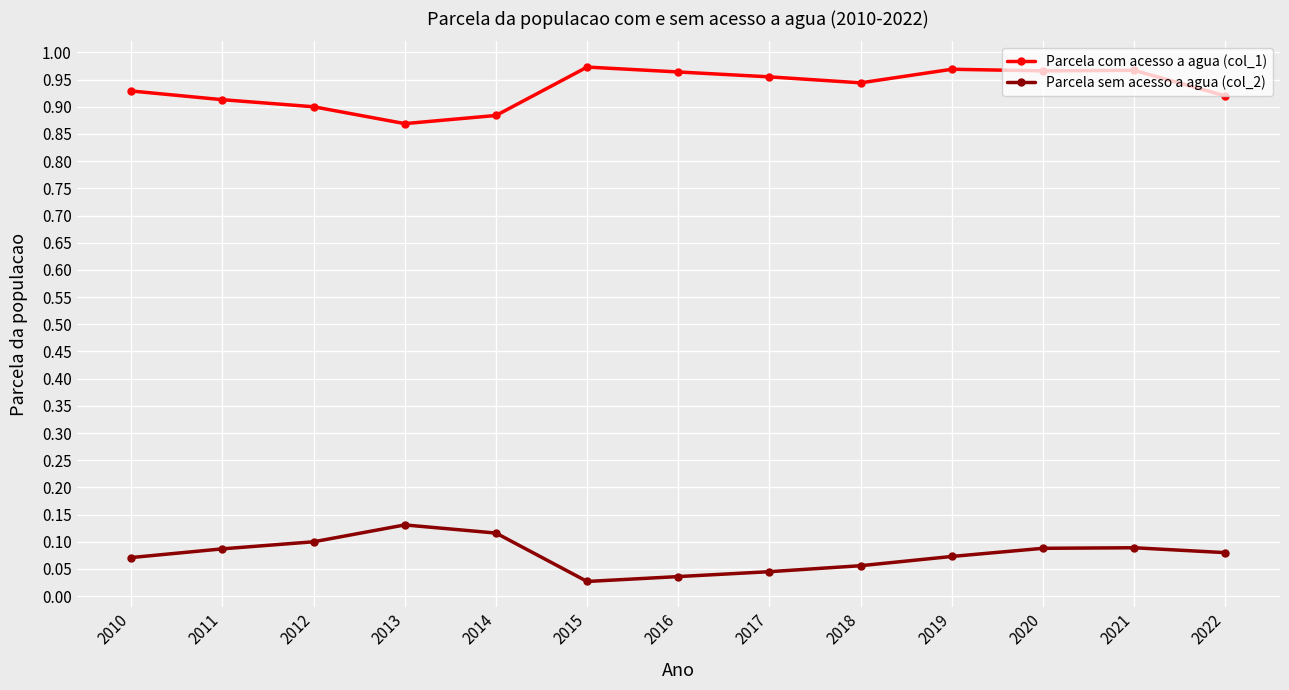

Which category has the lowest value in the Parcela sem acesso a agua (col_2) series?

2015